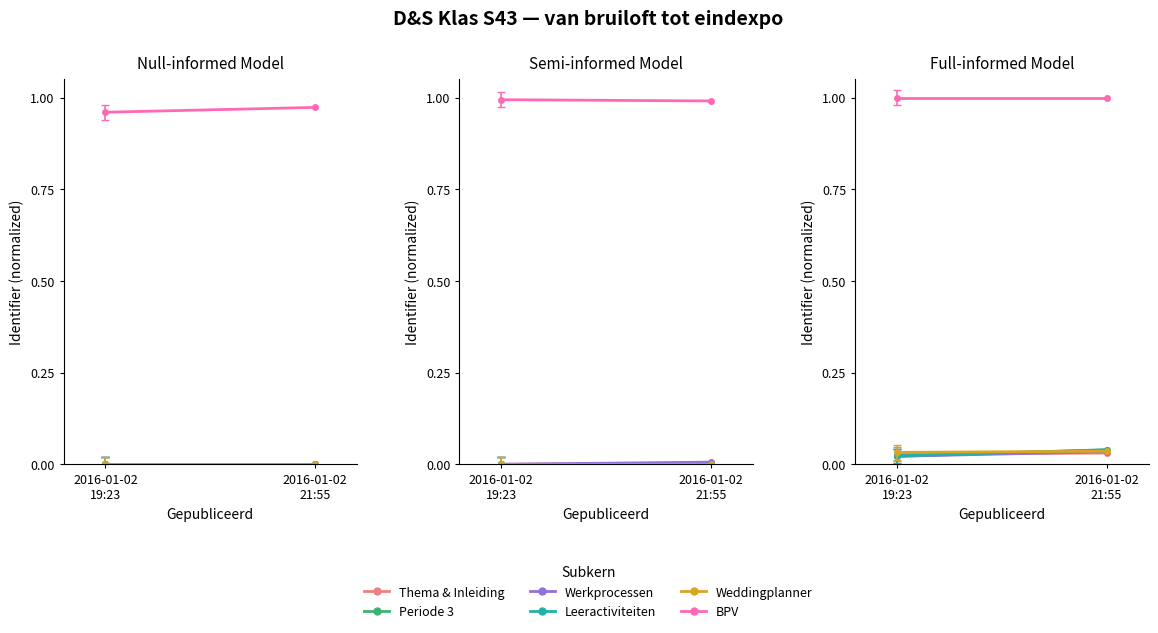

What position from the right is 2016-01-02
21:55?

1